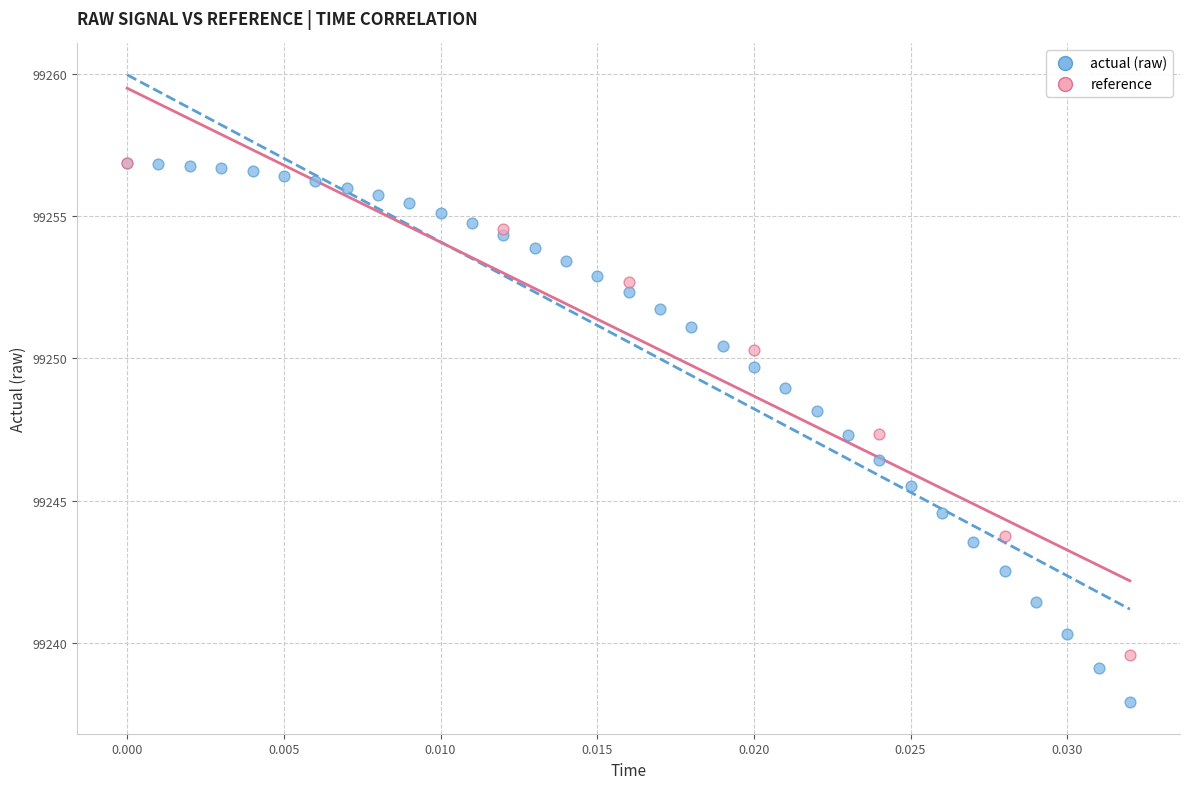

Which series contains the lowest Y value?

actual (raw)